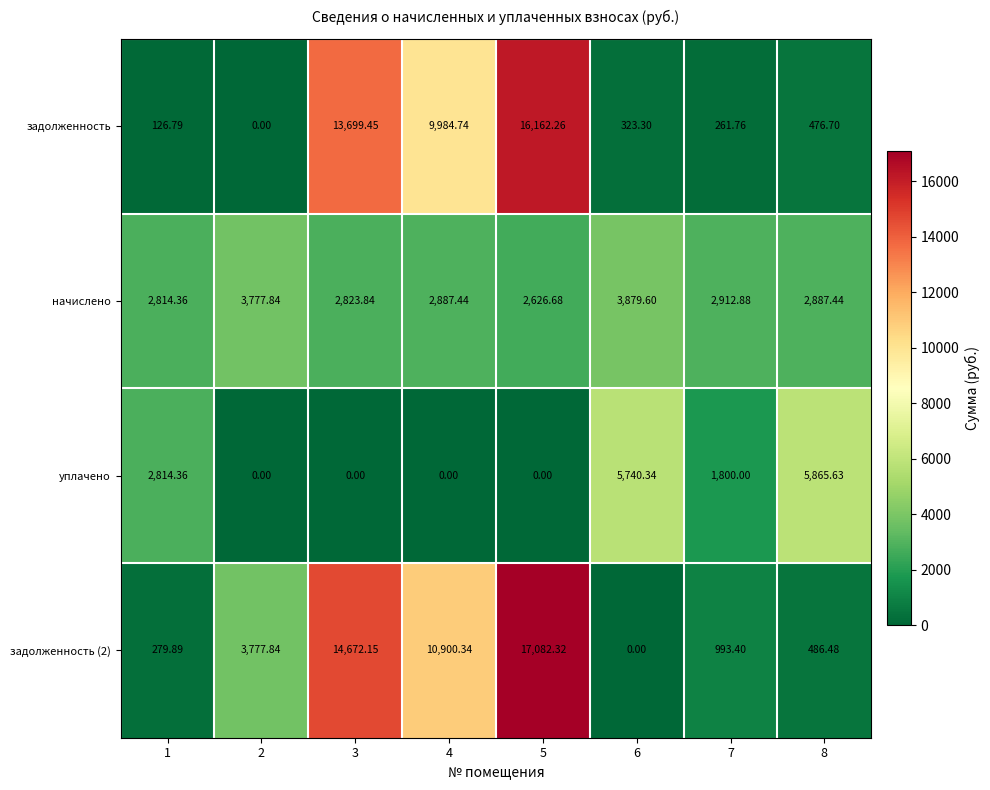

Is the value of уплачено at 3 greater than the value of задолженность at 8?

No